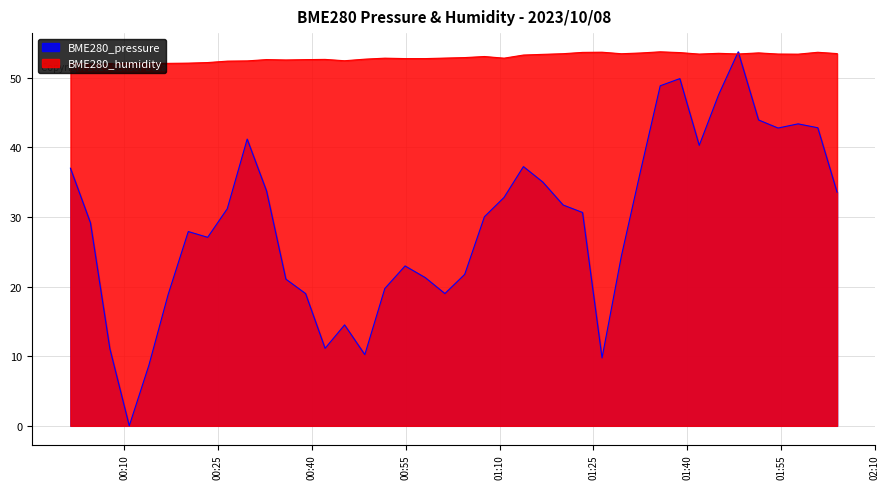

Rank the series by their maximum value, from lowest to highest.

BME280_pressure, BME280_humidity